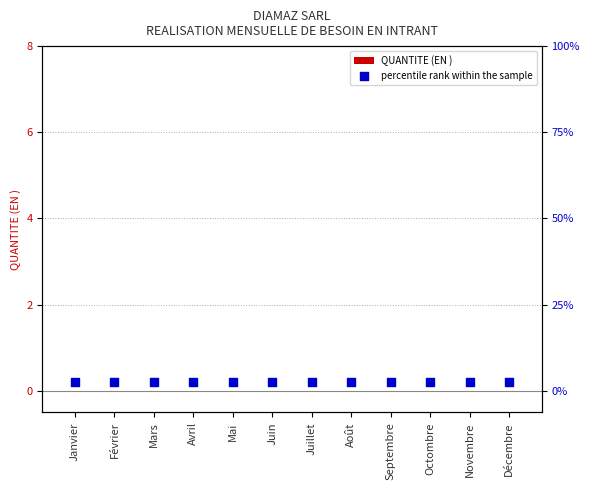

Which series contains the lowest Y value?

QUANTITE (EN )